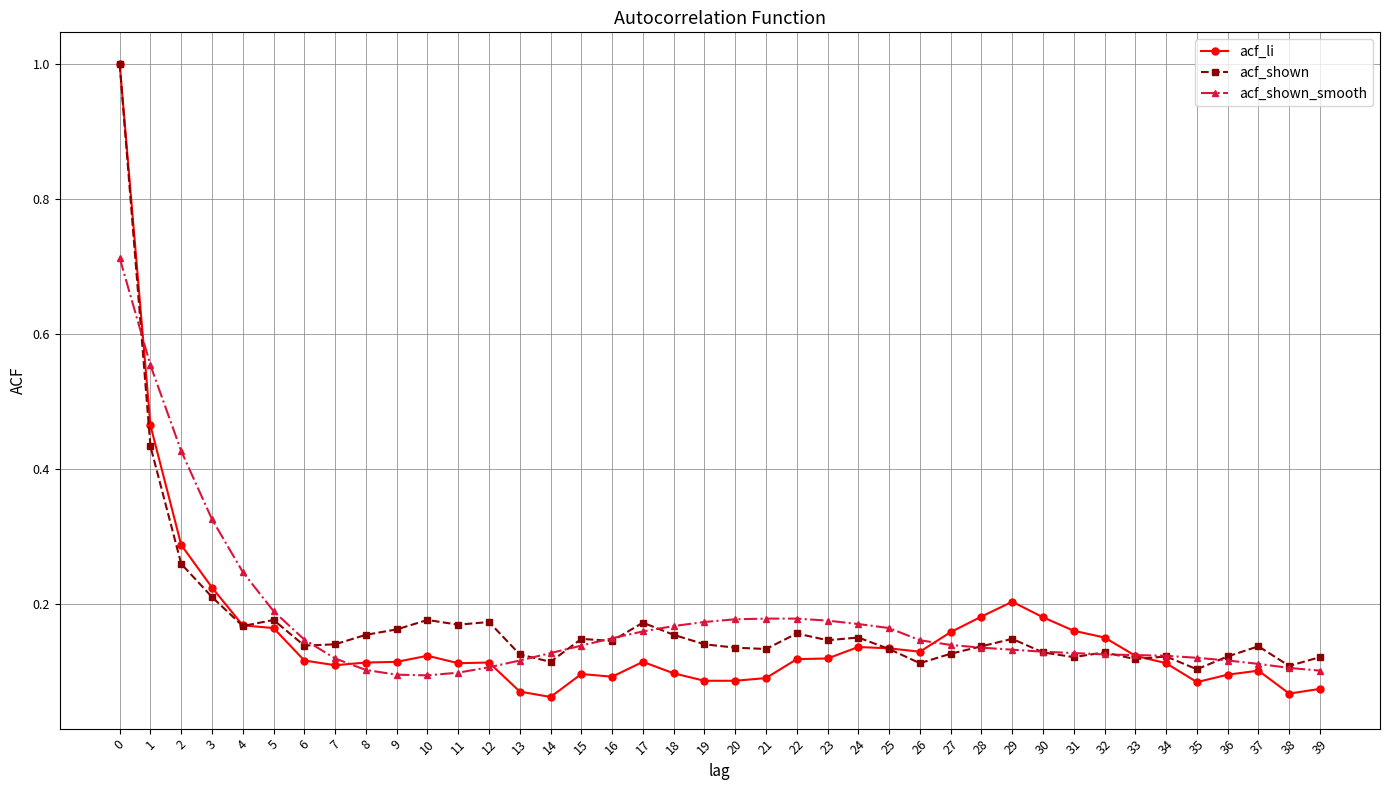

How many categories are shown in the chart?

40